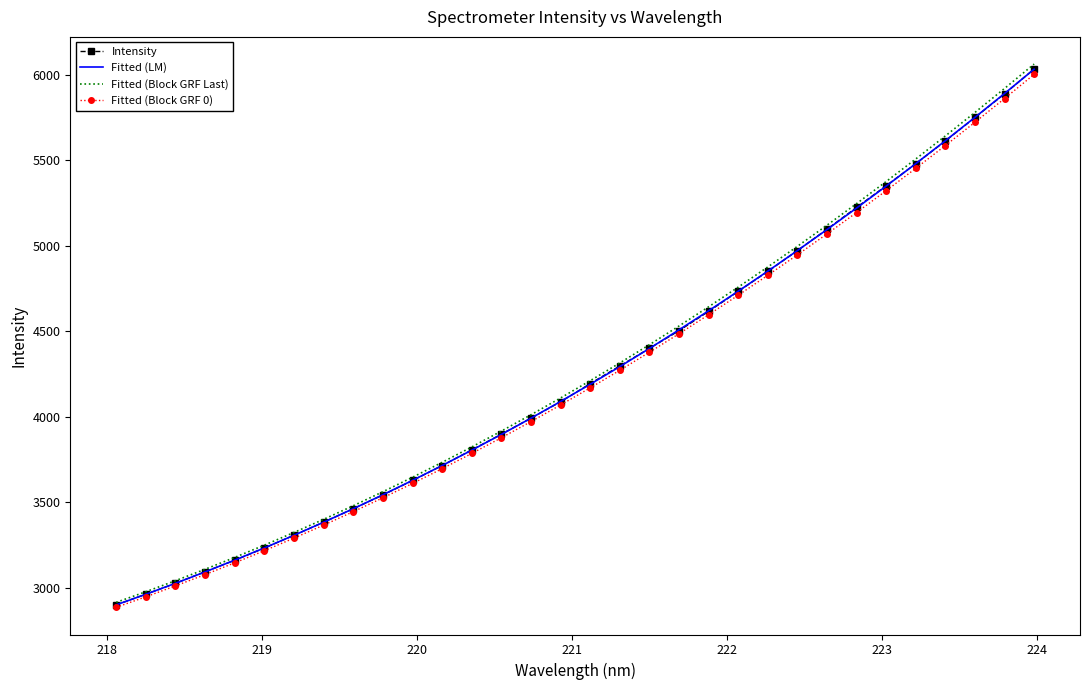

What is the minimum value for Fitted (Block GRF 0)?

2885.7